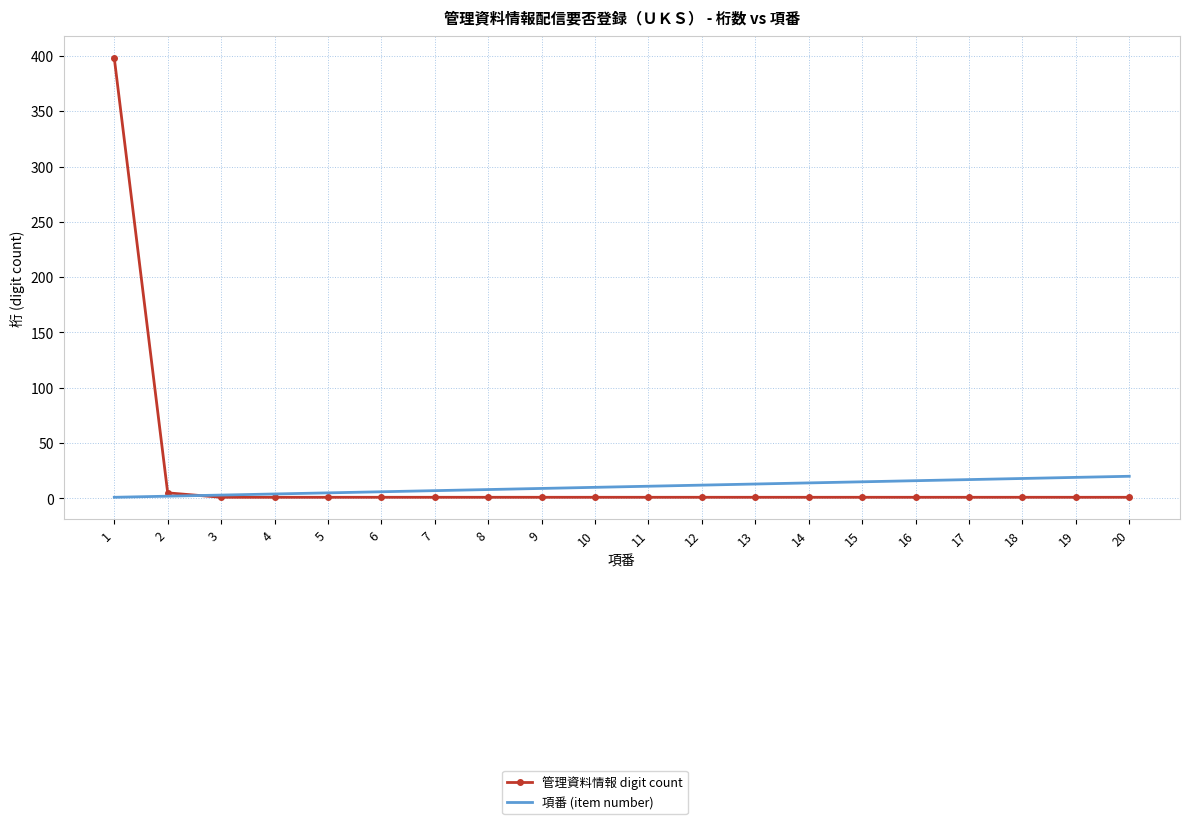

Is it true that 管理資料情報 digit count equals 1 at 11?

True